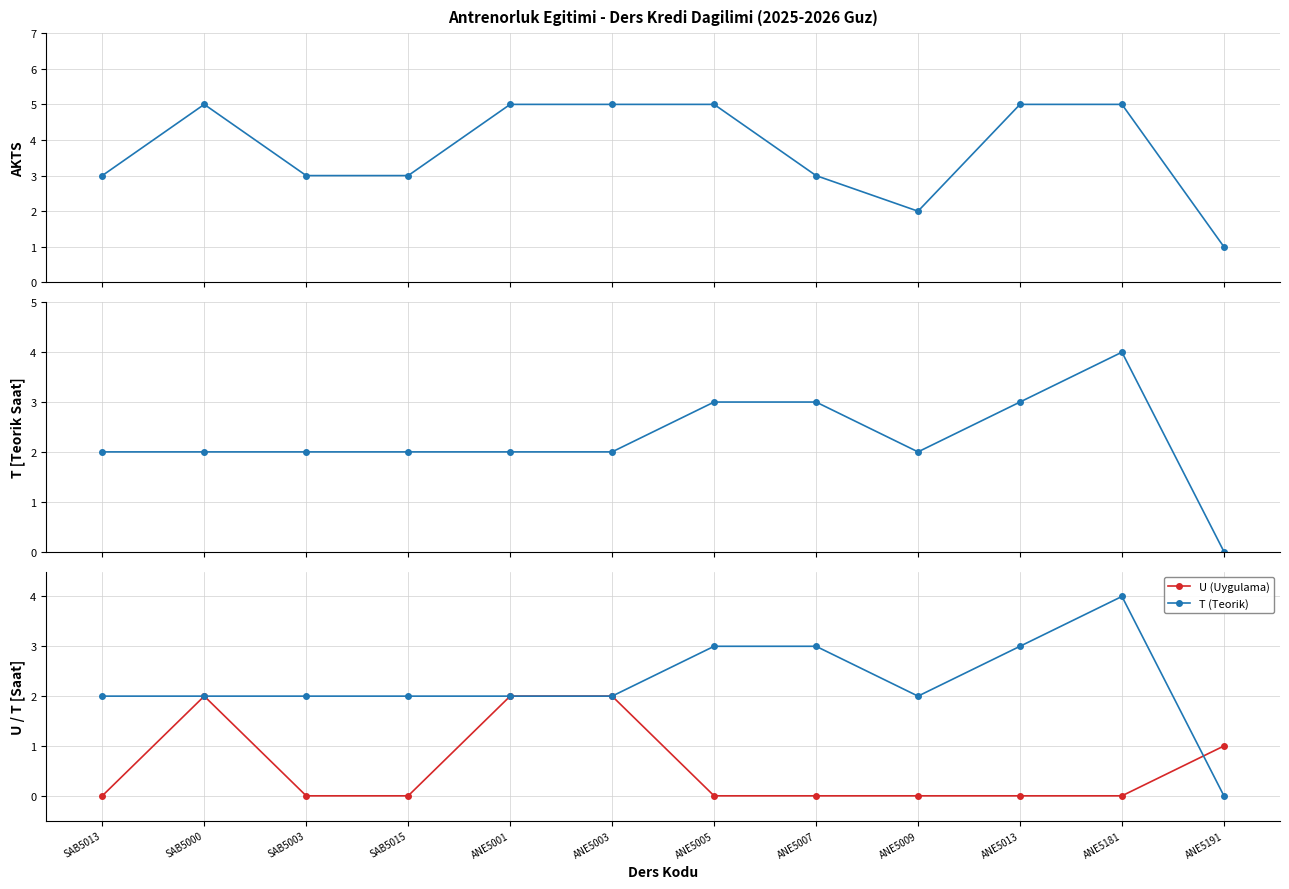

What is the highest value of the T (Teorik) series?

4